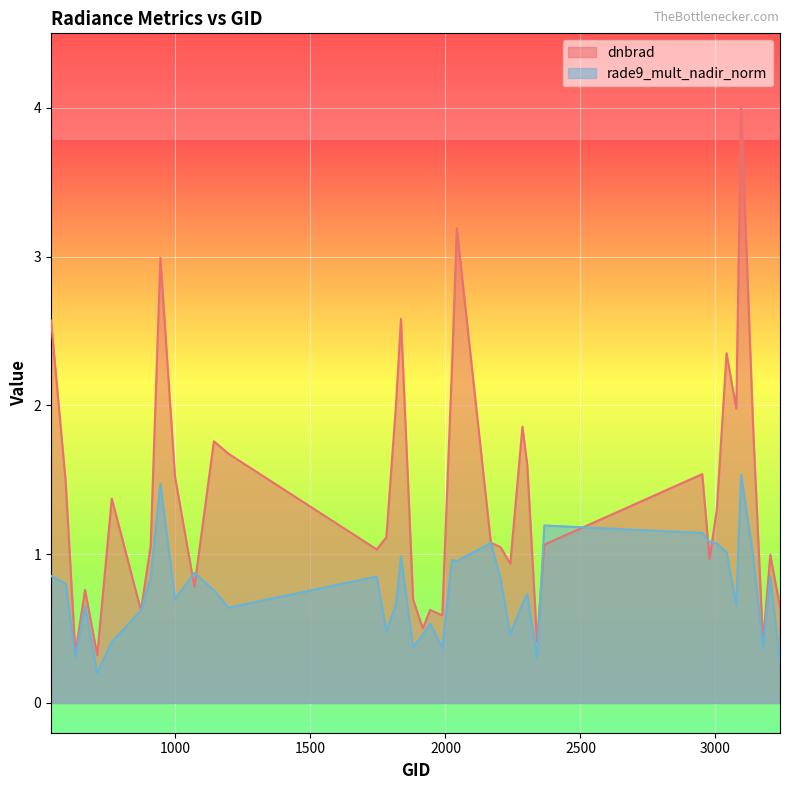

At which label is rade9_mult_nadir_norm closest to 0?

710